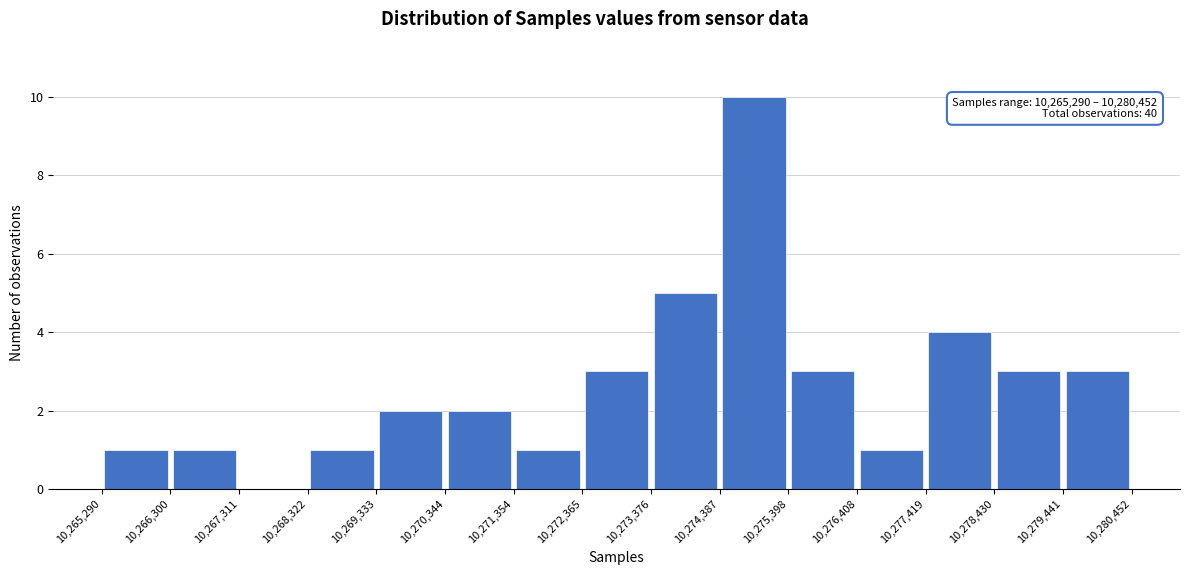

Which range on the x-axis has the tallest bar?

10,274,387 to 10,275,398